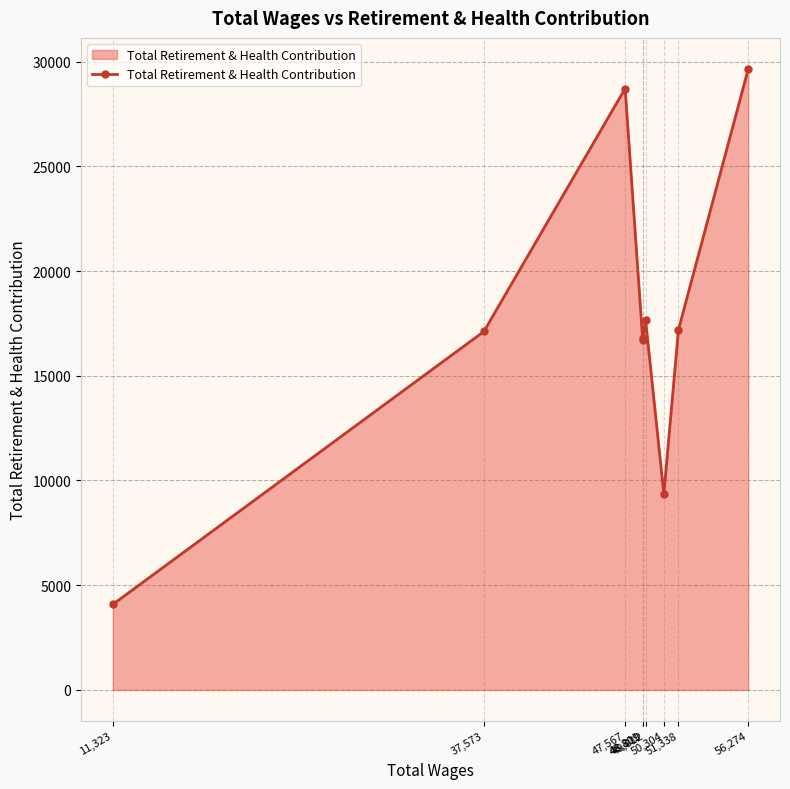

The value at 56,274 is 29648. True or false?

True